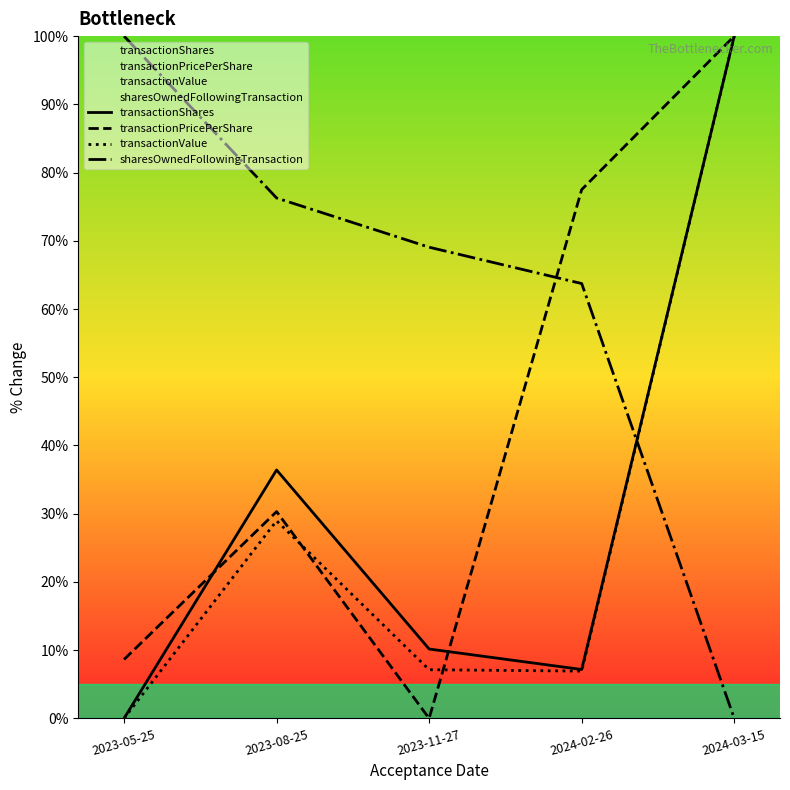

True or false: transactionPricePerShare has a value of 8.6 at 2023-05-25.

True